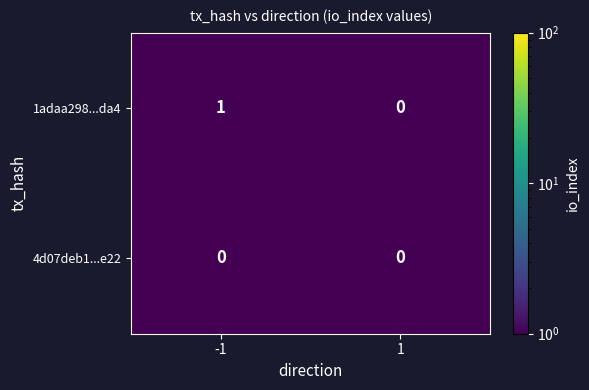

Which series has the largest total across all categories?

1adaa298...da4